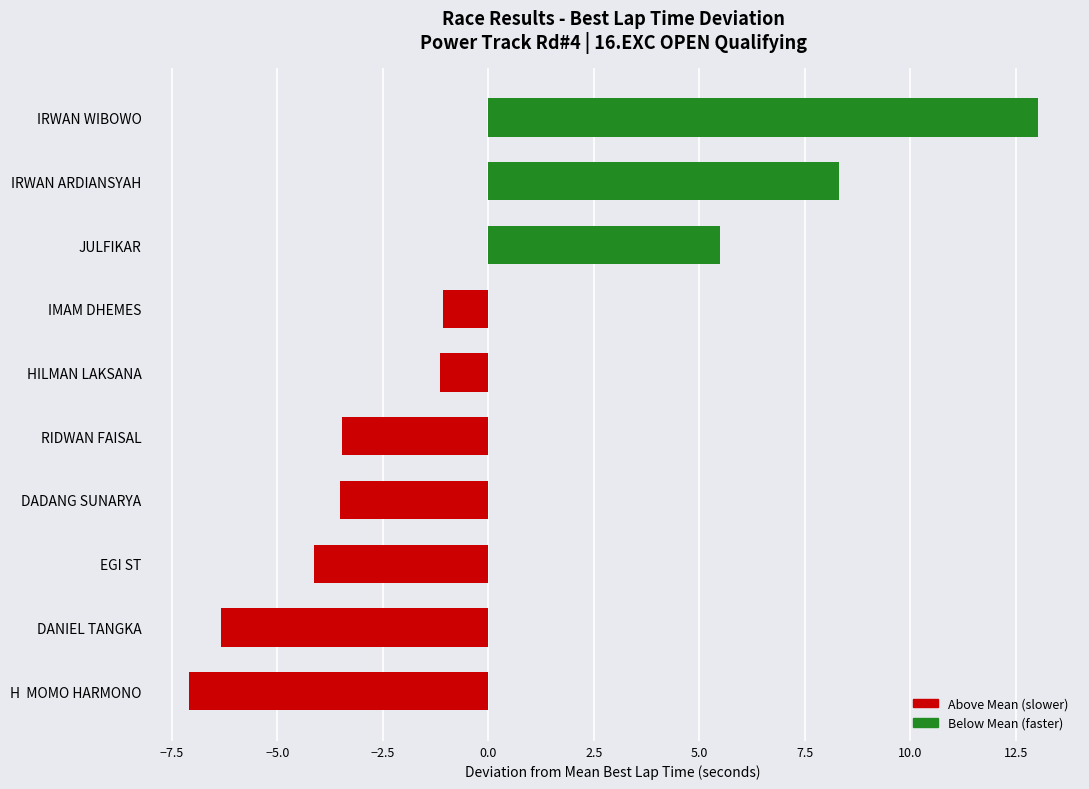

What is the greatest value displayed?

13.0